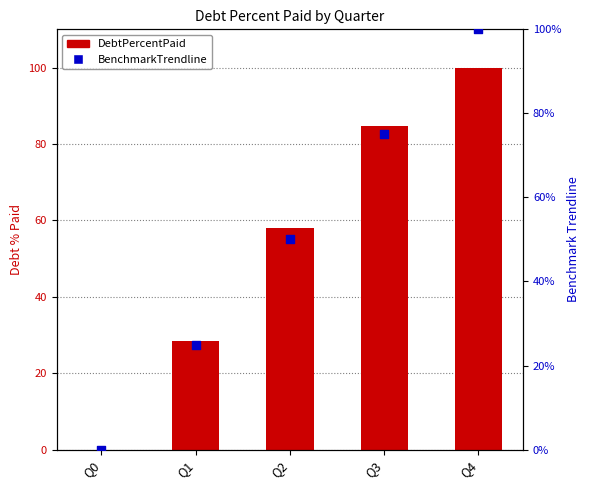

Which series contains the lowest Y value?

DebtPercentPaid